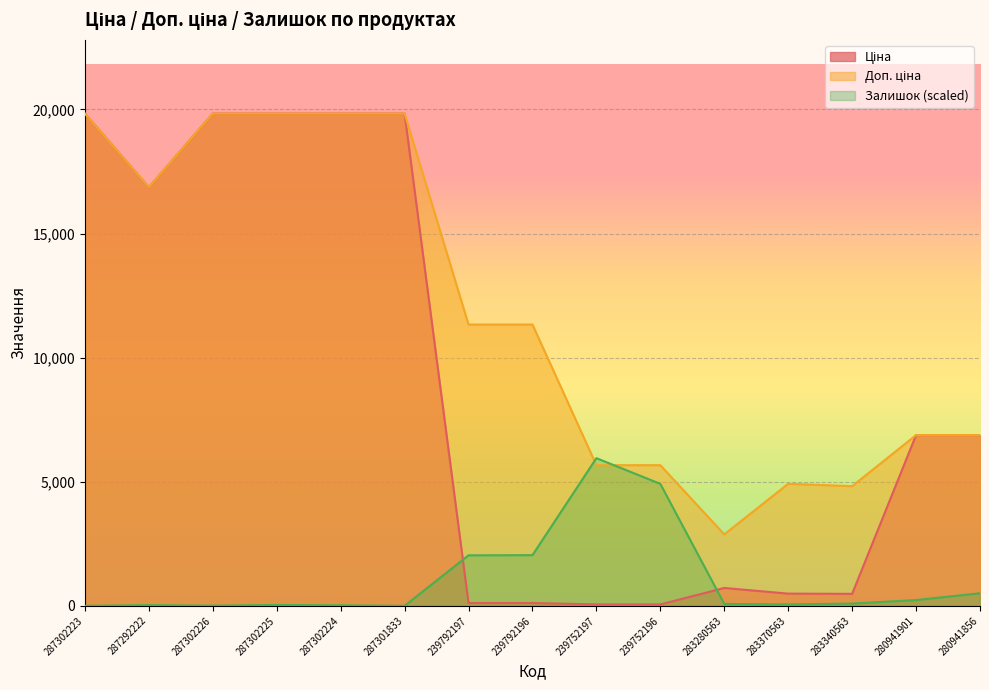

Rank the categories by Доп. ціна value from highest to lowest.

287302223, 287302226, 287302225, 287302224, 287301833, 287292222, 239792197, 239792196, 280941901, 280941856, 239752197, 239752196, 283370563, 283340563, 283280563